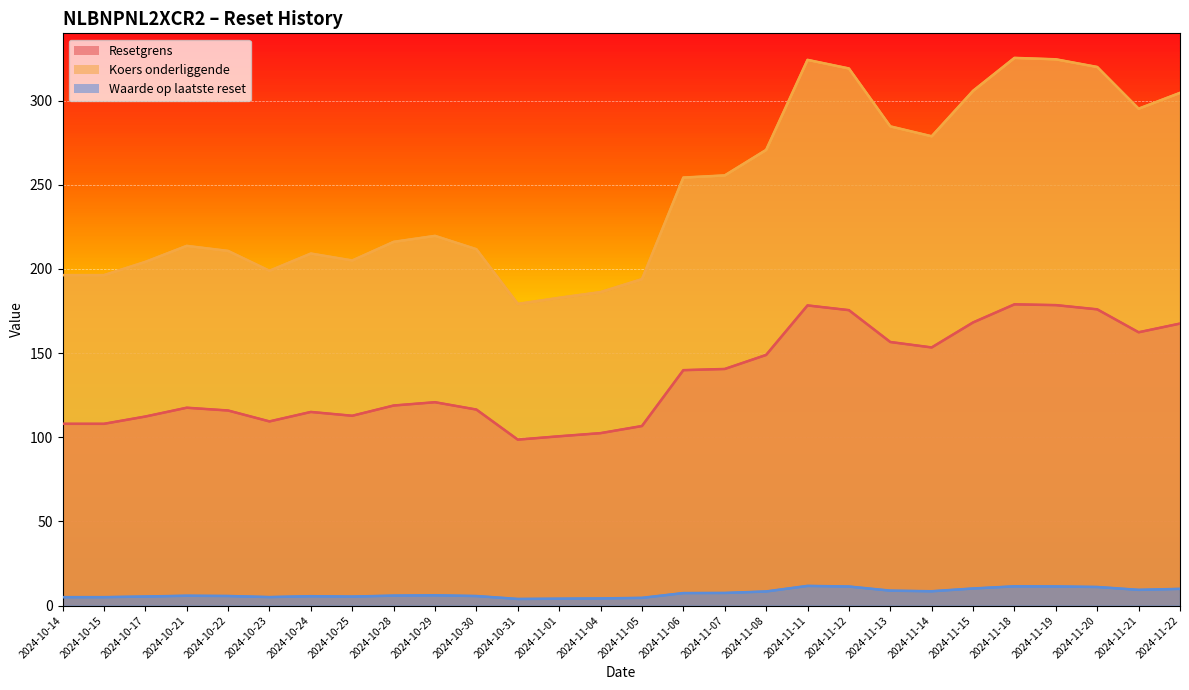

What is the greatest value displayed?

325.4